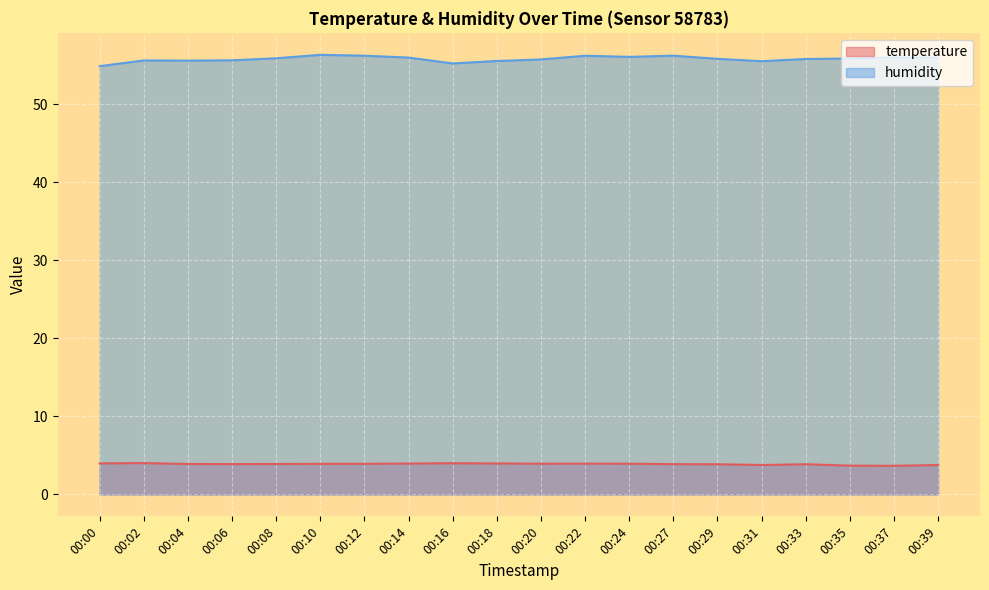

Which series has the widest spread of values?

humidity